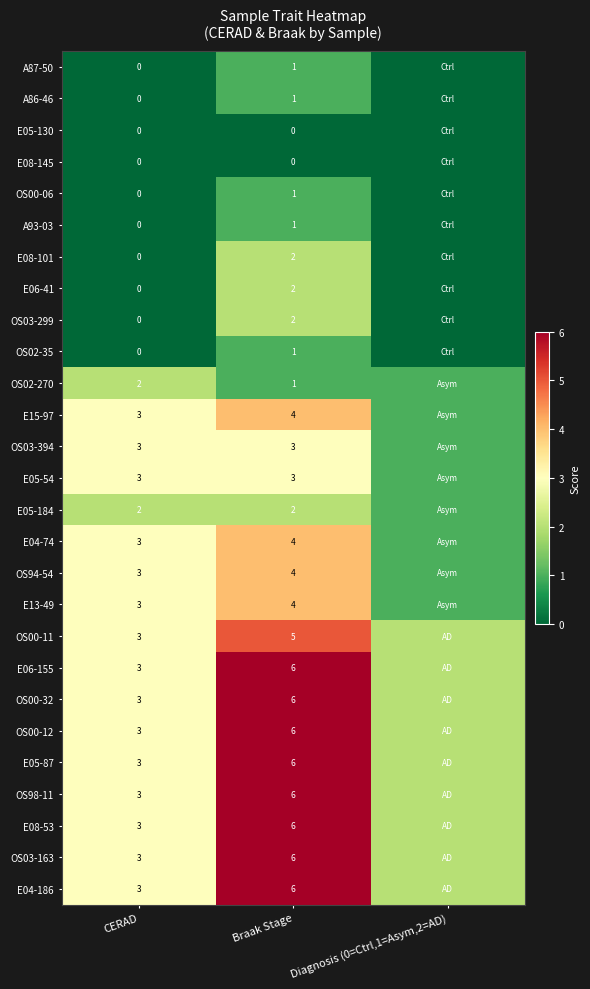

What is the difference between the highest and lowest values at Diagnosis (0=Ctrl,1=Asym,2=AD)?

2